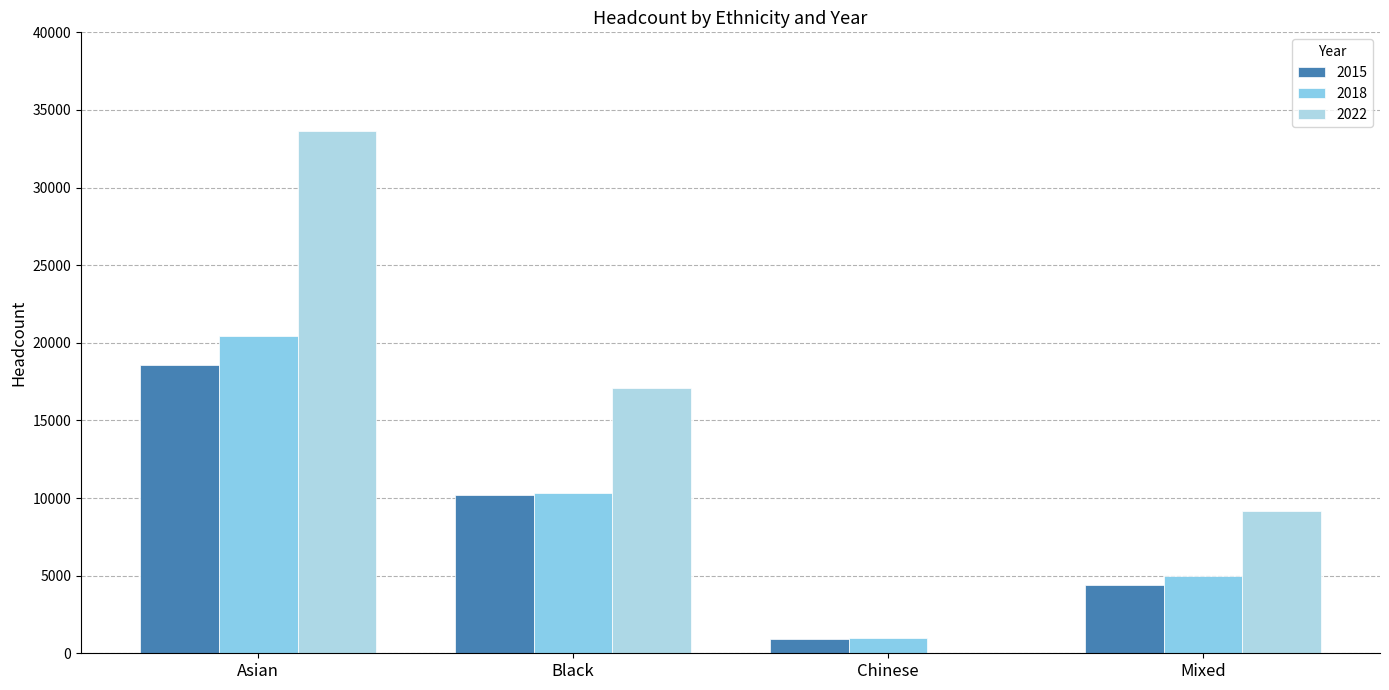

What is the average value of the 2015 series?

8518